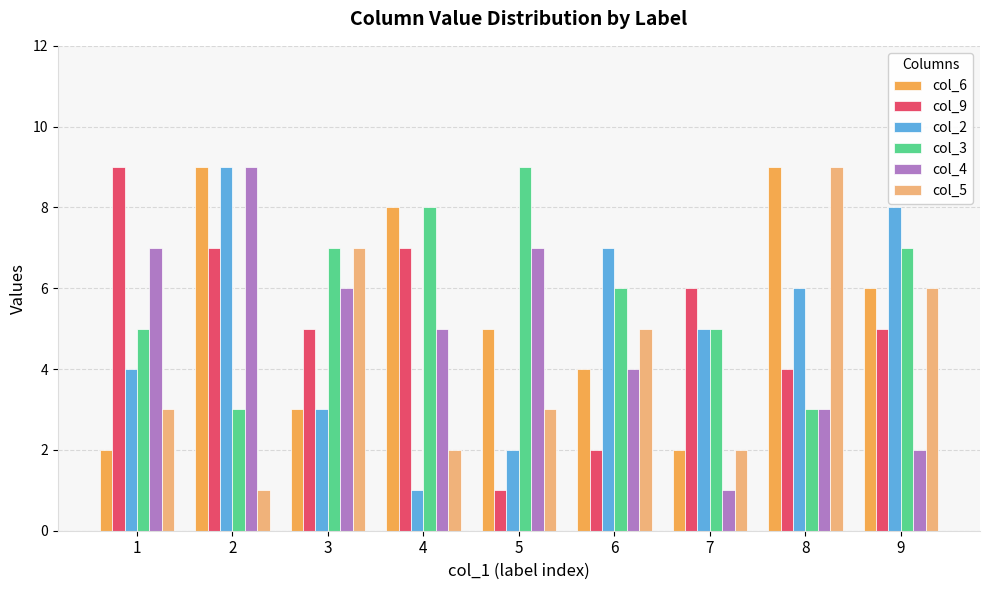

What are all the series names shown in the legend?

col_6, col_9, col_2, col_3, col_4, col_5